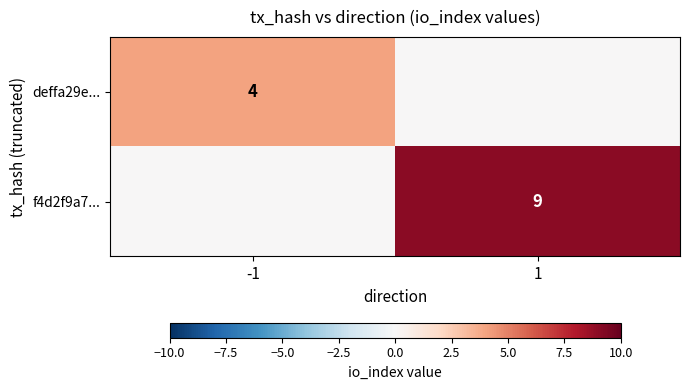

The deffa29e... series shows 6 at -1. True or false?

False